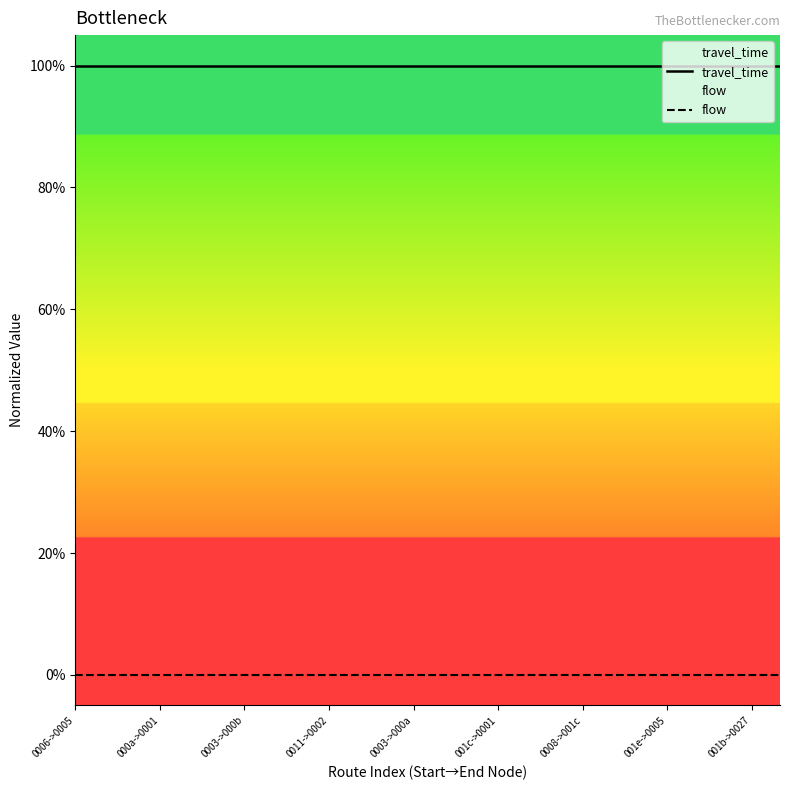

What is the value of the travel_time point at the 3rd from the left?

1